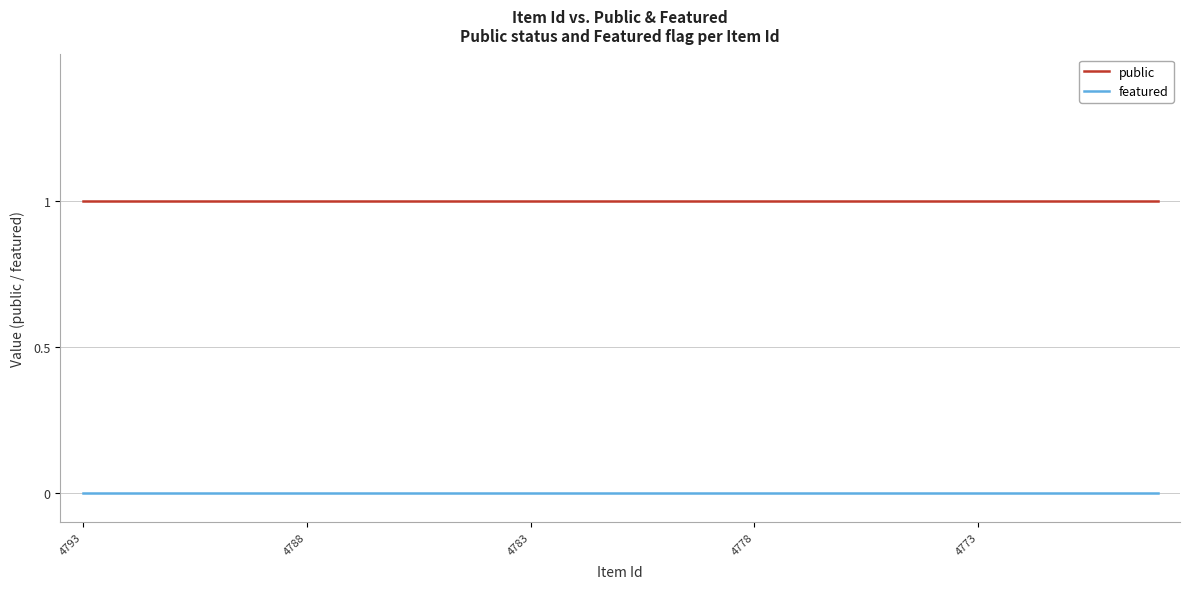

True or false: featured and public intersect in this chart.

False